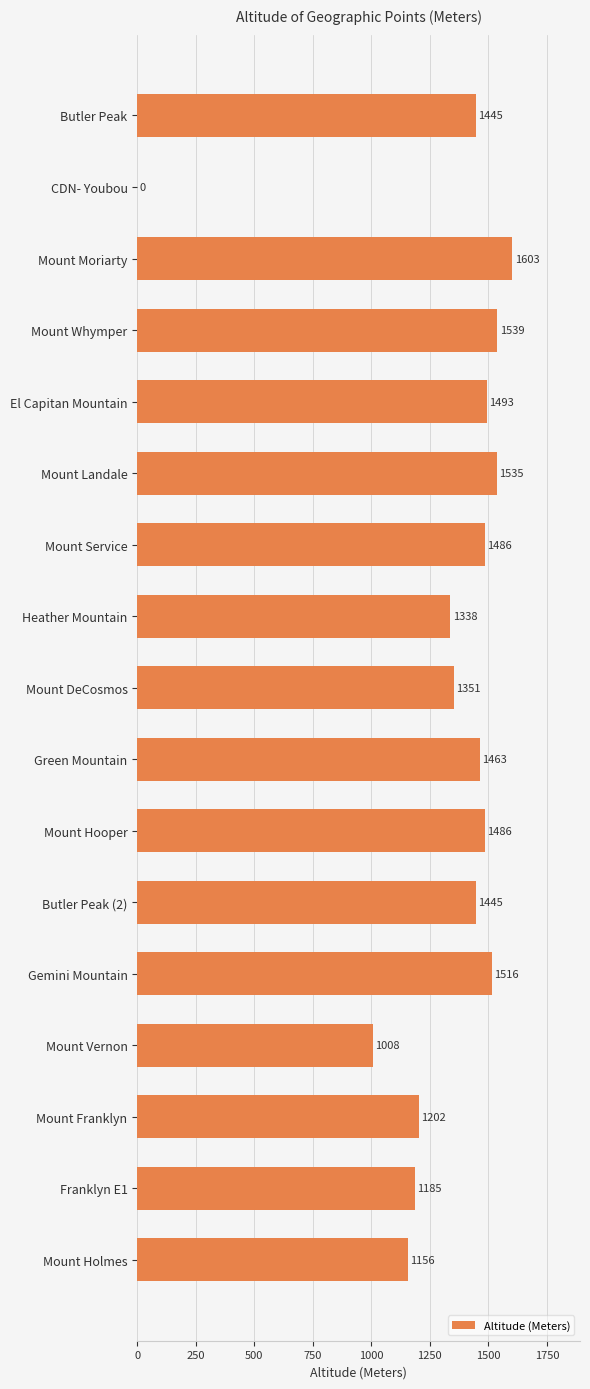

Which has a higher value, Butler Peak (2) or El Capitan Mountain?

El Capitan Mountain